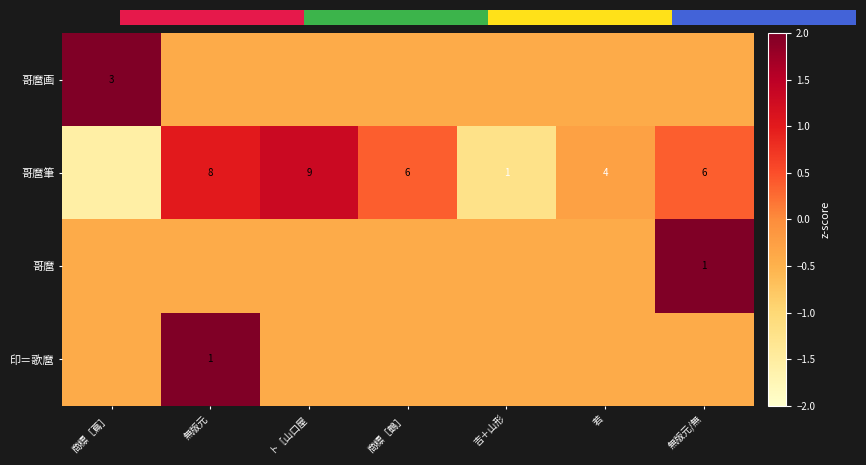

At 商標［鶴］, list the series in order from smallest to largest.

哥麿, 哥麿画, 印＝歌麿, 哥麿筆